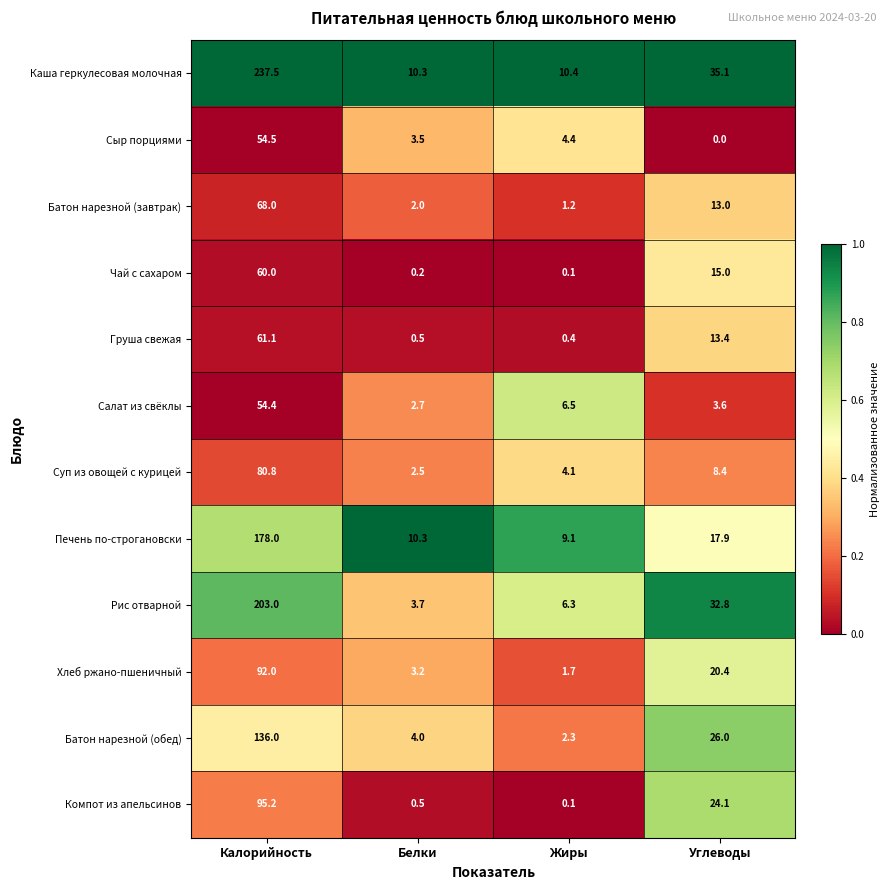

Rank the series by their maximum value, from lowest to highest.

Салат из свёклы, Сыр порциями, Чай с сахаром, Груша свежая, Батон нарезной (завтрак), Суп из овощей с курицей, Хлеб ржано-пшеничный, Компот из апельсинов, Батон нарезной (обед), Печень по-строгановски, Рис отварной, Каша геркулесовая молочная